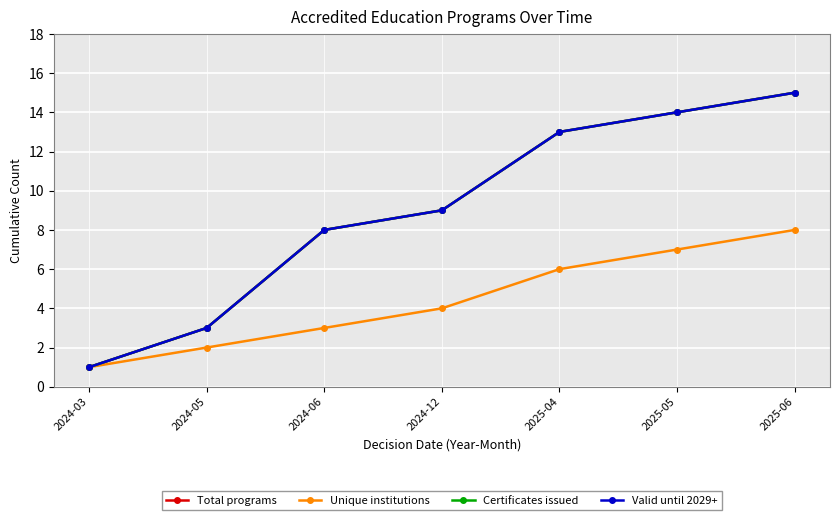

Which series has the largest range (max minus min)?

Total programs